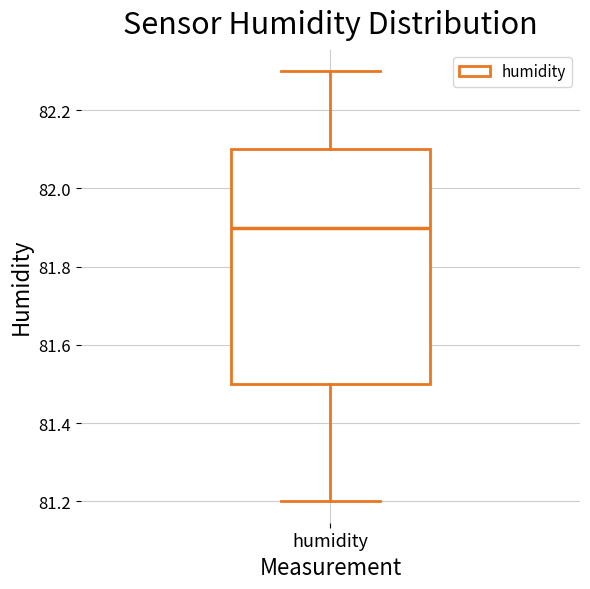

Read this box plot against the y-axis: the position of the median line, the range covered by the box, and the ends of both whiskers. The values are not printed on the chart, so give them approximately, as read against the axis.

median 81.9, box 81.5 to 82.1, whiskers 81.2 to 82.3